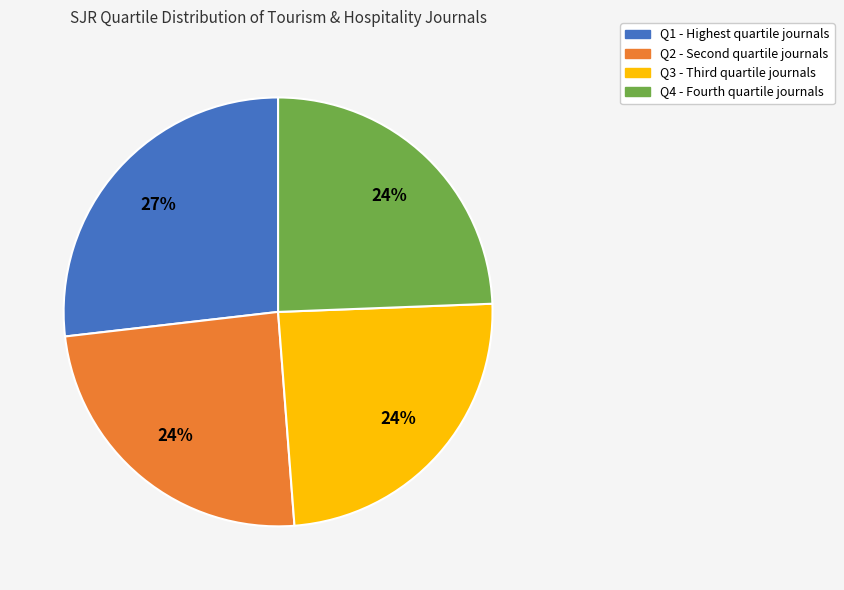

Which category has the biggest portion of the pie?

Q1